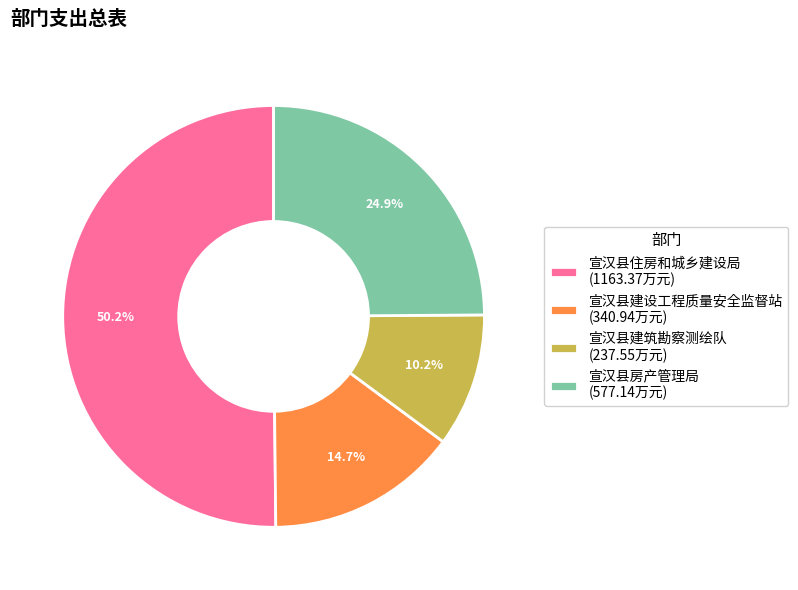

Does 宣汉县建筑勘察测绘队 represent more than half of the total?

No